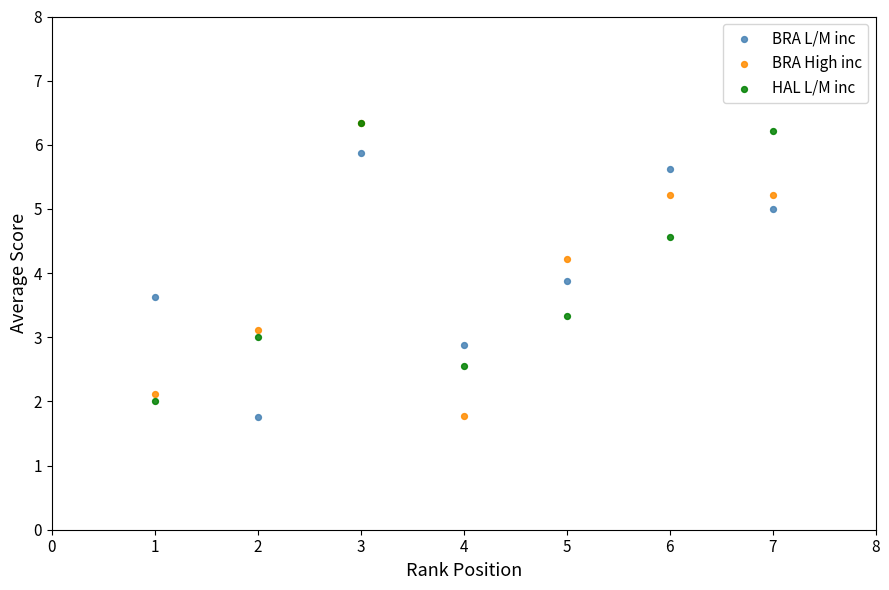

Across all series, what Y value is closest to 4?

3.9